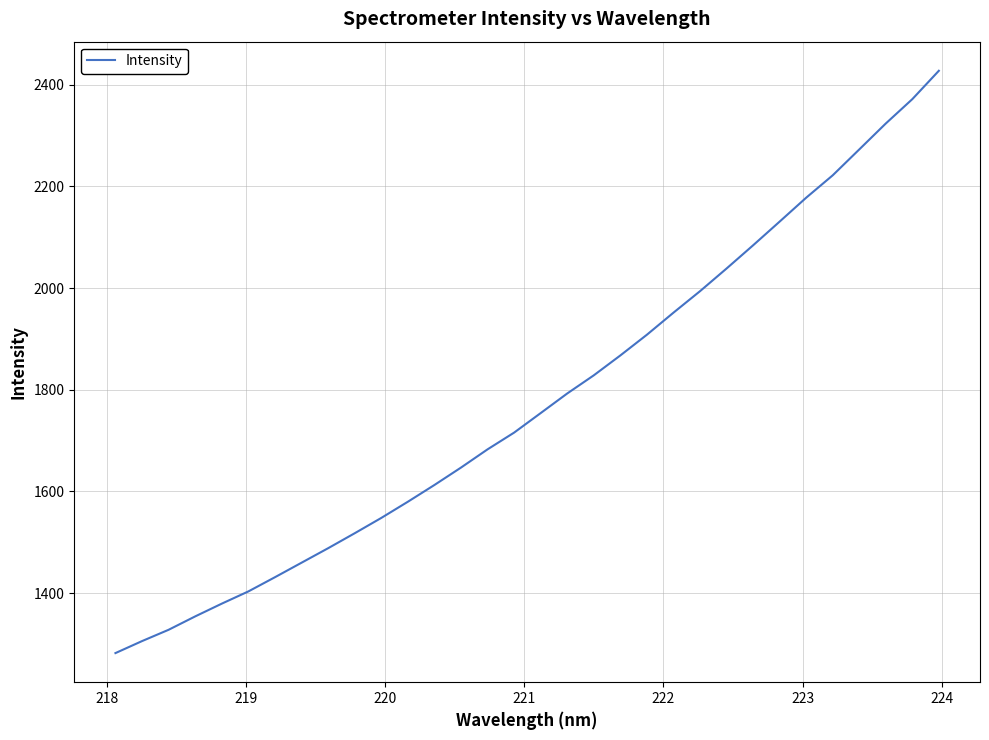

What is the greatest value displayed?

2427.3